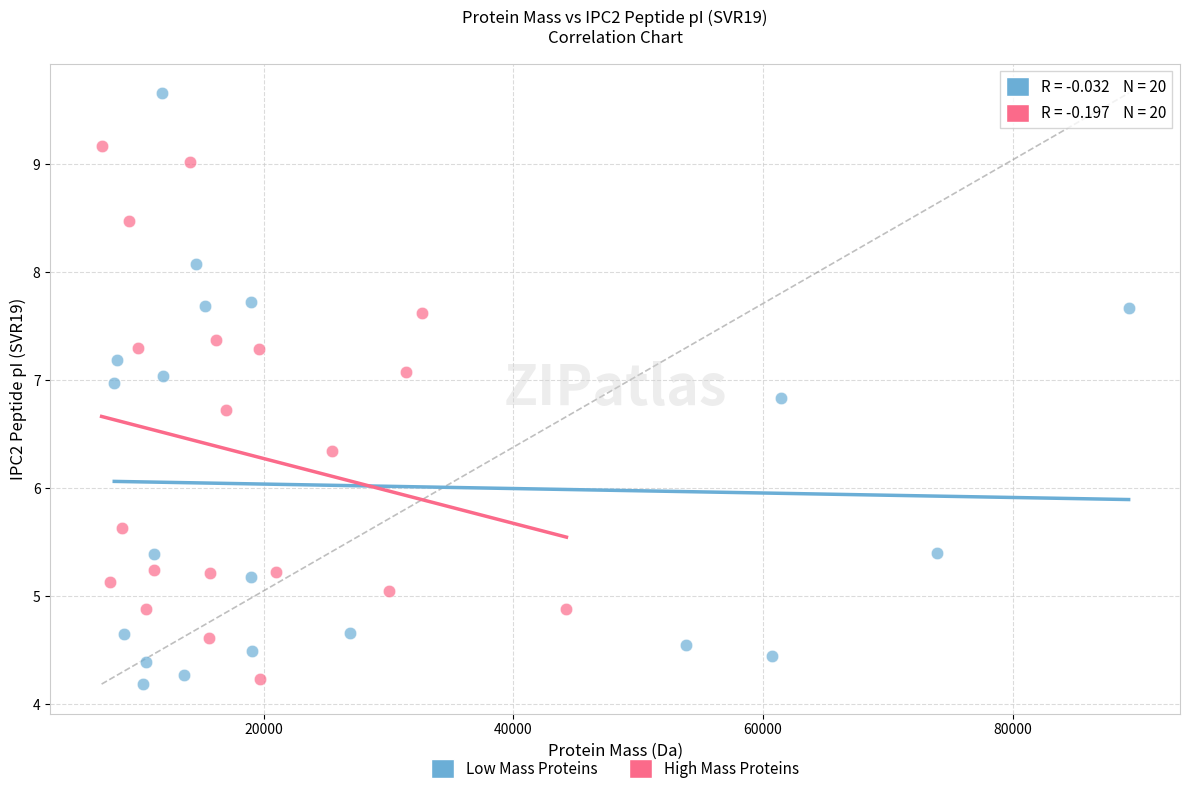

Which series has the largest Y range (max minus min)?

Low Mass Proteins